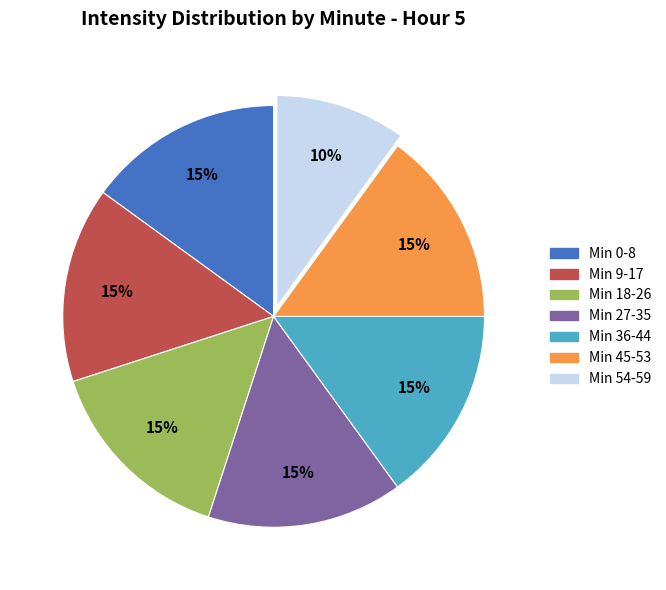

To the nearest percent, what is the difference between the largest and smallest slice percentages?

5%